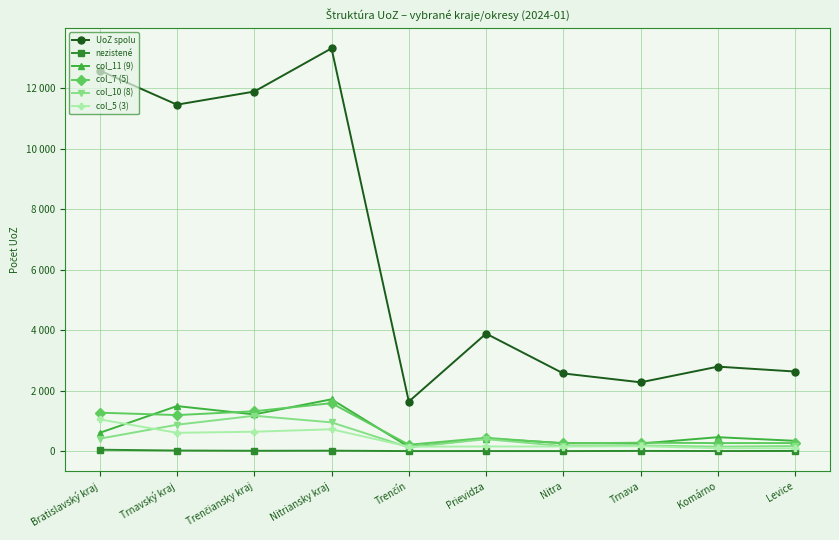

How many interior local peaks does the col_11 (9) series have?

4